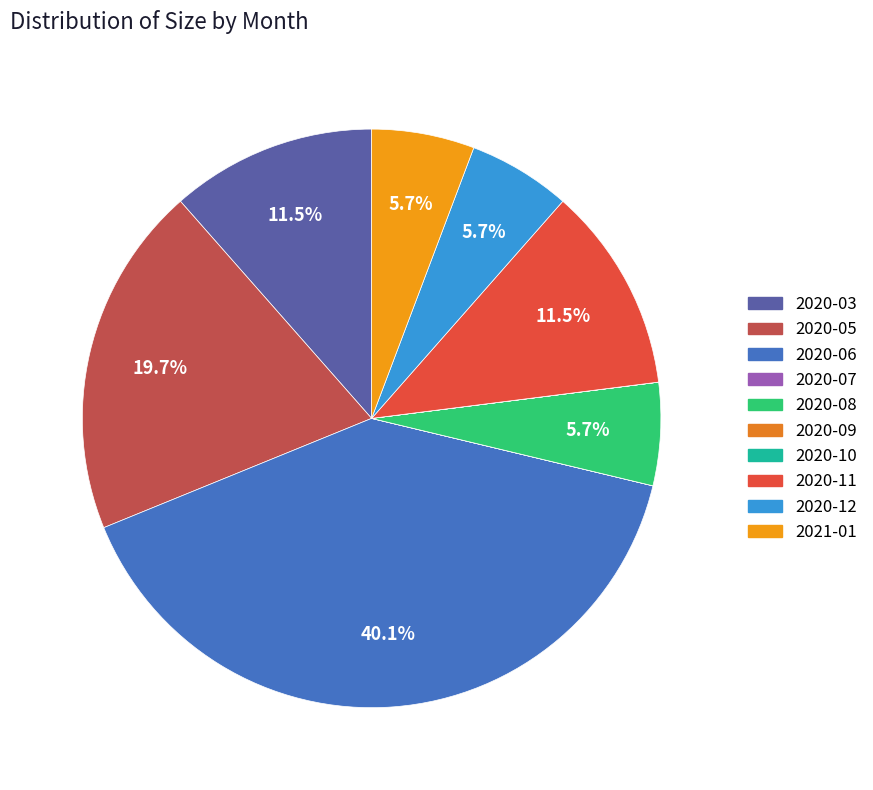

How many slices are in this pie chart?

10